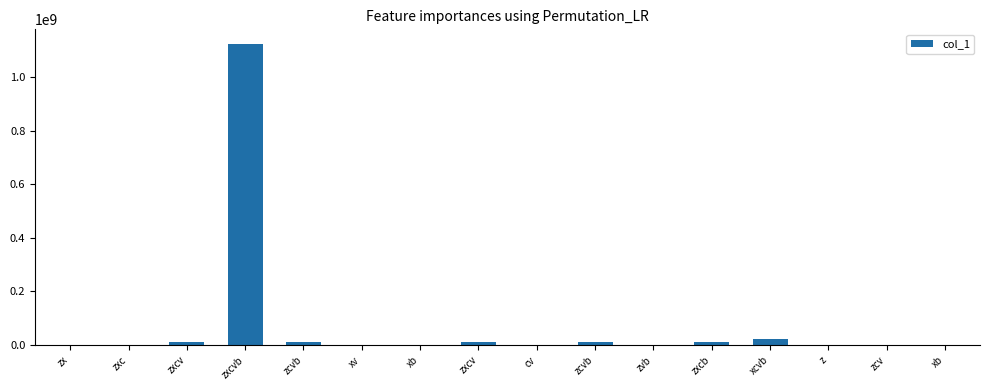

Does the chart contain stacked bars?

No